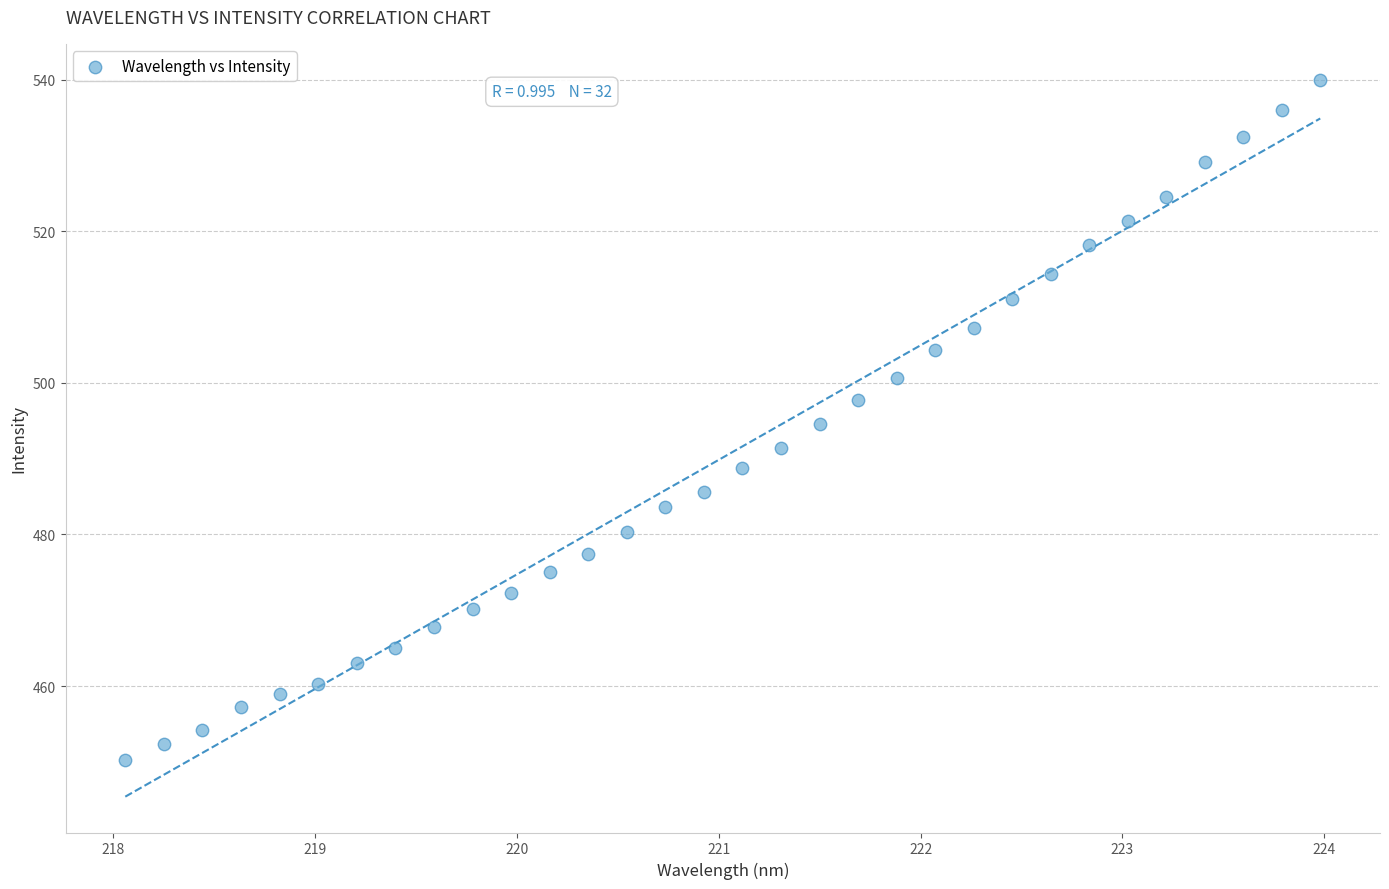

What is the range of X values (max minus min)?

5.9